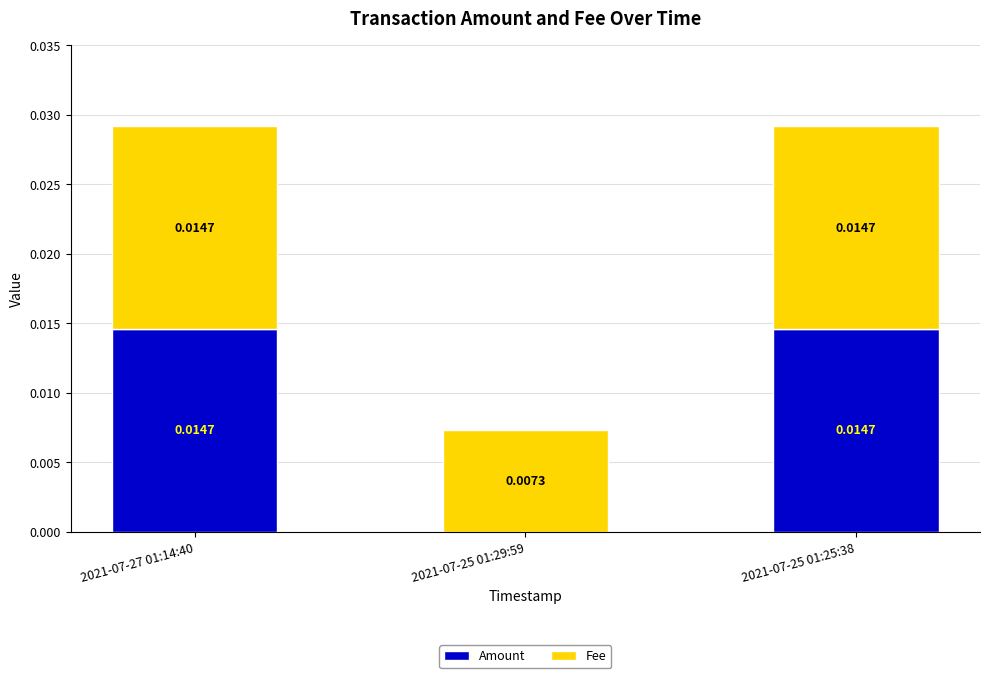

Which series has the largest total across all categories?

Fee